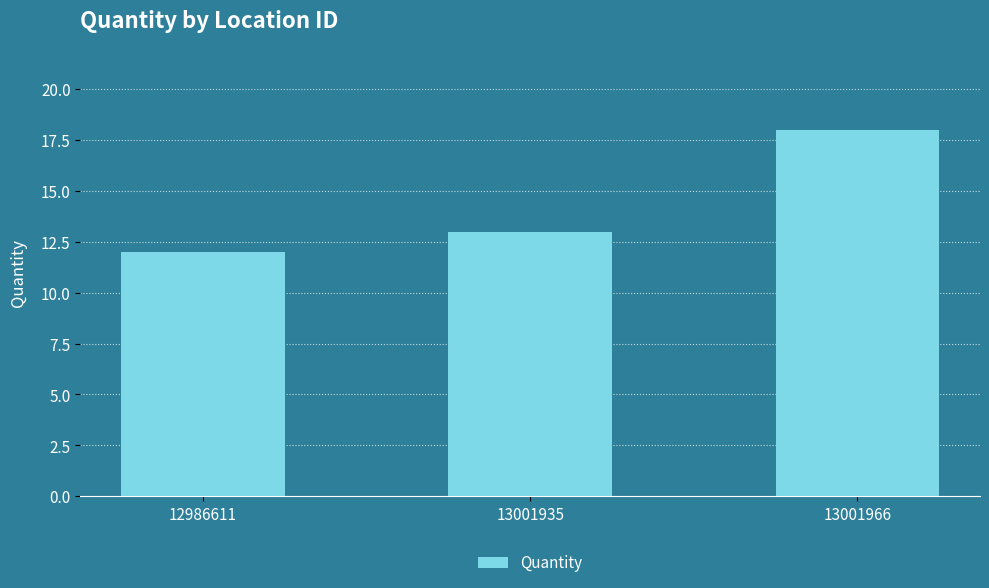

Rank the categories by value from lowest to highest.

12986611, 13001935, 13001966